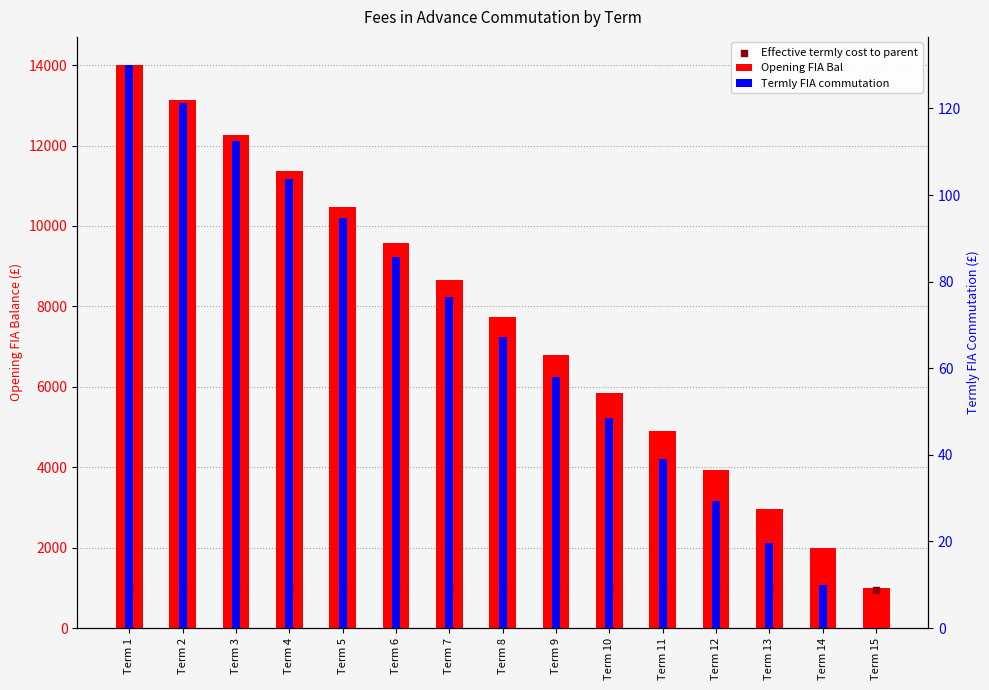

Is the value of Effective termly cost to parent at Term 12 greater than the value of Termly FIA commutation at Term 8?

Yes